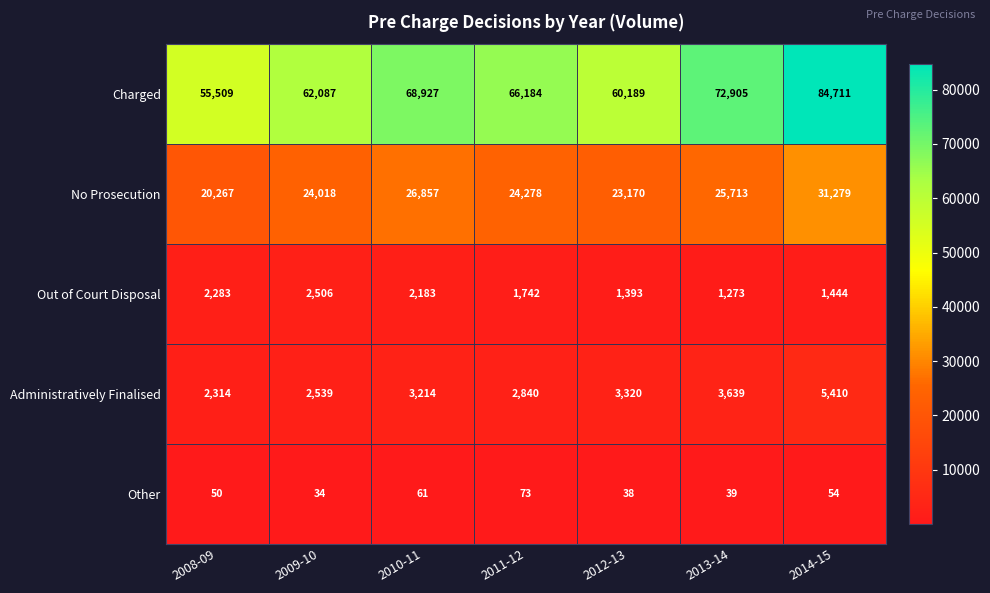

Which series has the widest spread of values?

Charged